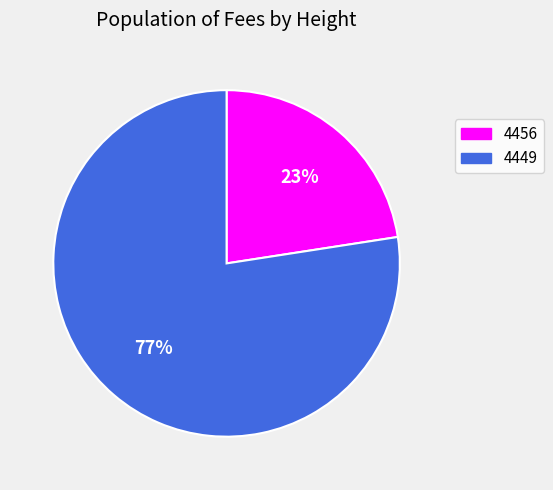

Is it true that 4456 is 23% of the pie?

True